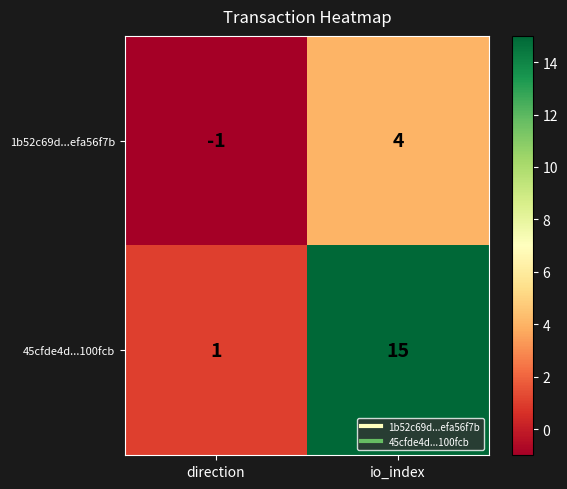

At which category is the sum across all series the highest?

io_index